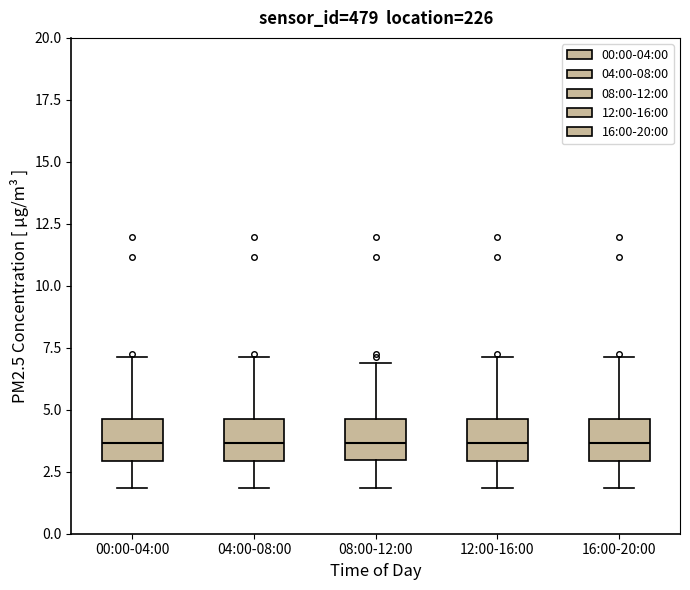

Where does the upper whisker of the box for 00:00-04:00 end on the y-axis? The values are not printed on the chart, so give them approximately, as read against the axis.

7.0